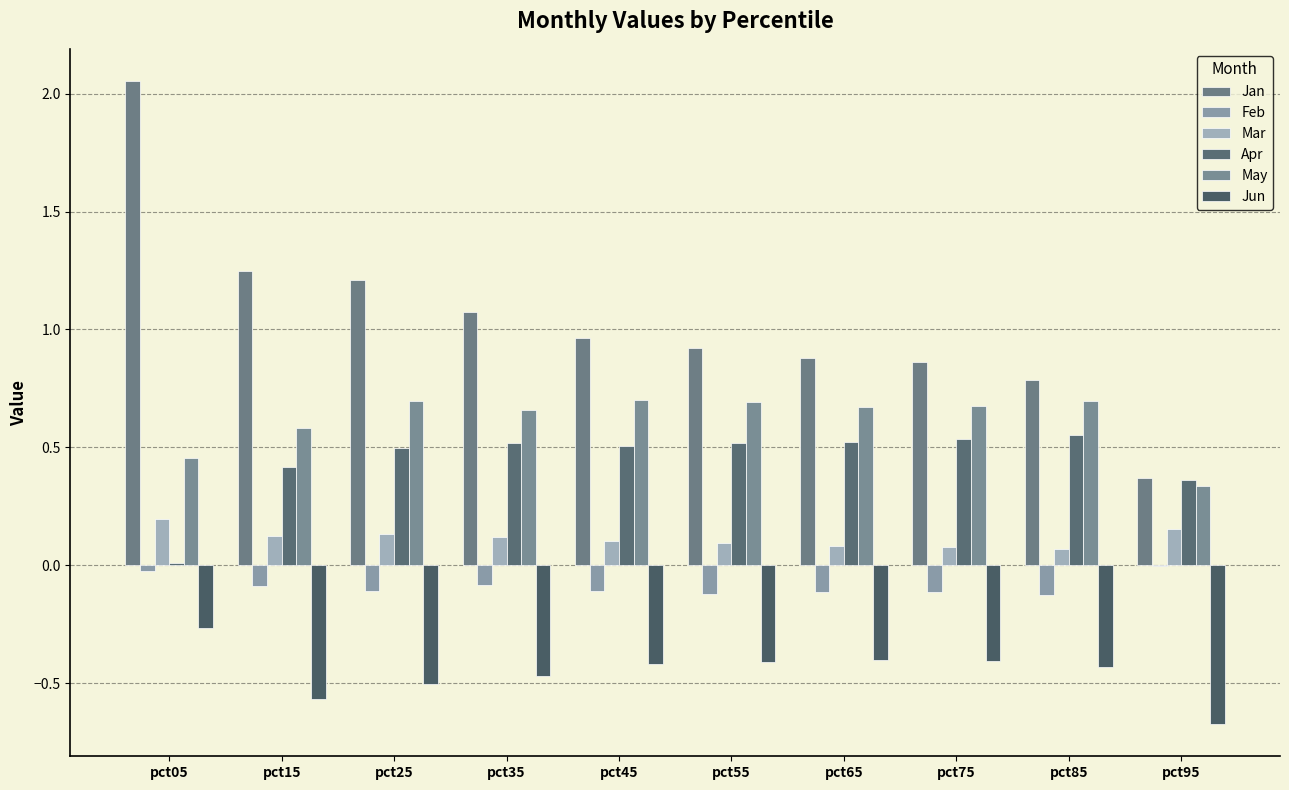

Read the May value at pct45.

0.7